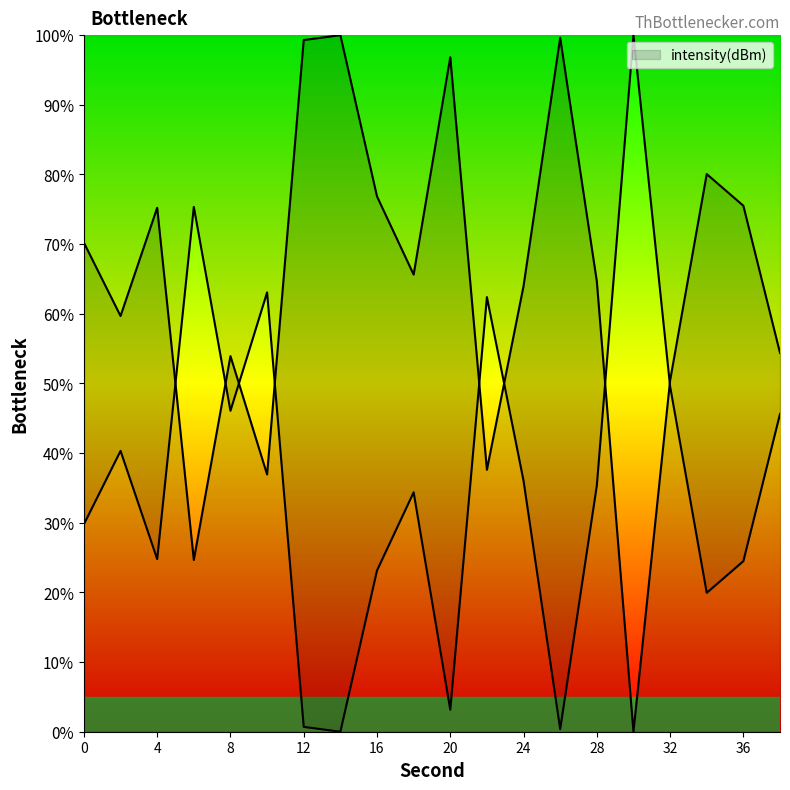

Reading right to left, transcribe all the data shown in this chart.

38=54.4	36=75.5	34=80.1	32=50.4	30=0.0	28=64.7	26=99.6	24=64.0	22=37.6	20=96.8	18=65.6	16=76.9	14=100.0	12=99.3	10=36.9	8=53.9	6=24.7	4=75.2	2=59.7	0=70.2